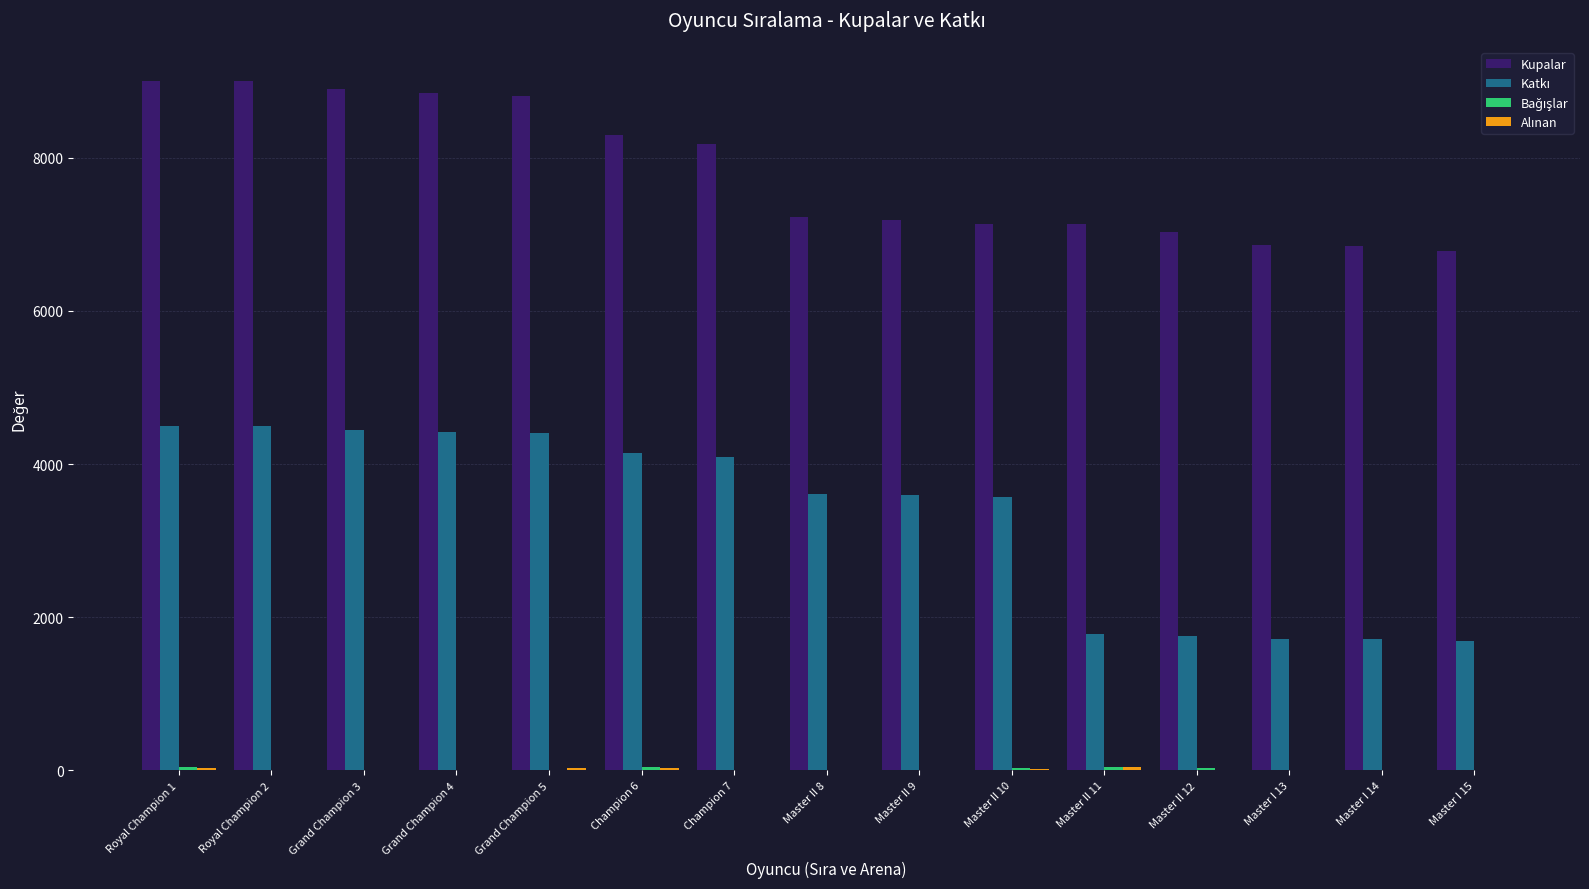

What is the average value of the Kupalar series?

7816